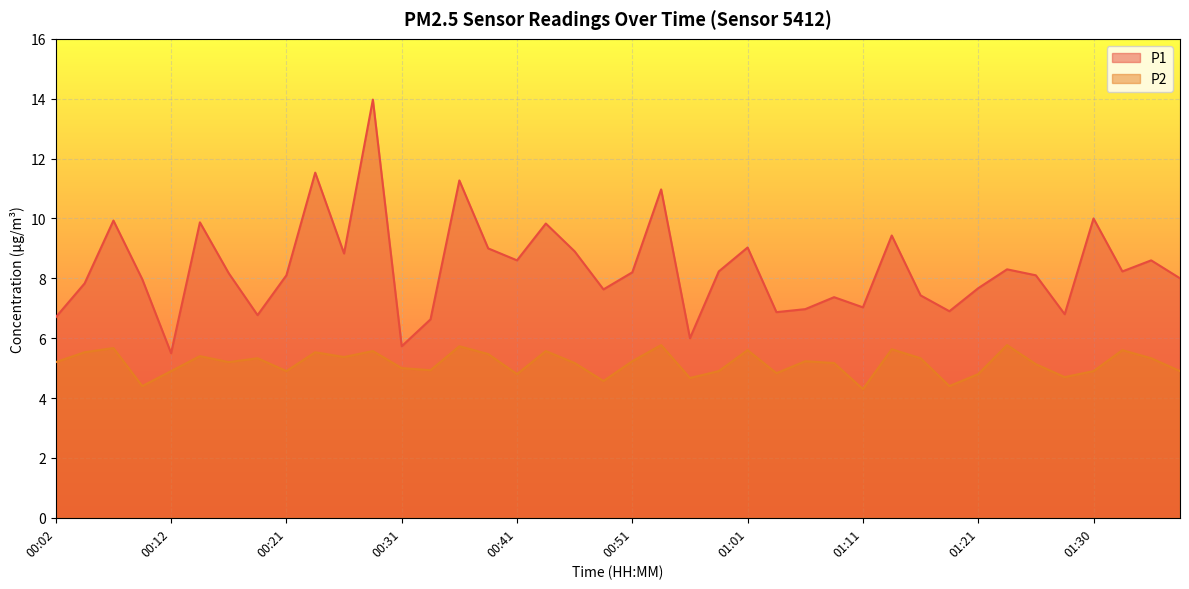

Reading left to right, transcribe all the data shown in this chart.

P1: 6.7	7.8	9.9	8.0	5.5	9.9	8.2	6.8	8.1	11.5	8.8	14.0	5.7	6.6	11.3	9.0	8.6	9.8	8.9	7.6	8.2	11.0	6.0	8.2	9.0	6.9	7.0	7.4	7.0	9.4	7.4	6.9	7.7	8.3	8.1	6.8	10.0	8.2	8.6	8.0
P2: 5.2	5.5	5.7	4.4	4.9	5.4	5.2	5.3	4.9	5.5	5.4	5.6	5.0	4.9	5.7	5.5	4.8	5.6	5.2	4.6	5.2	5.8	4.7	4.9	5.6	4.8	5.2	5.2	4.3	5.6	5.3	4.4	4.8	5.8	5.1	4.7	4.9	5.6	5.3	4.9